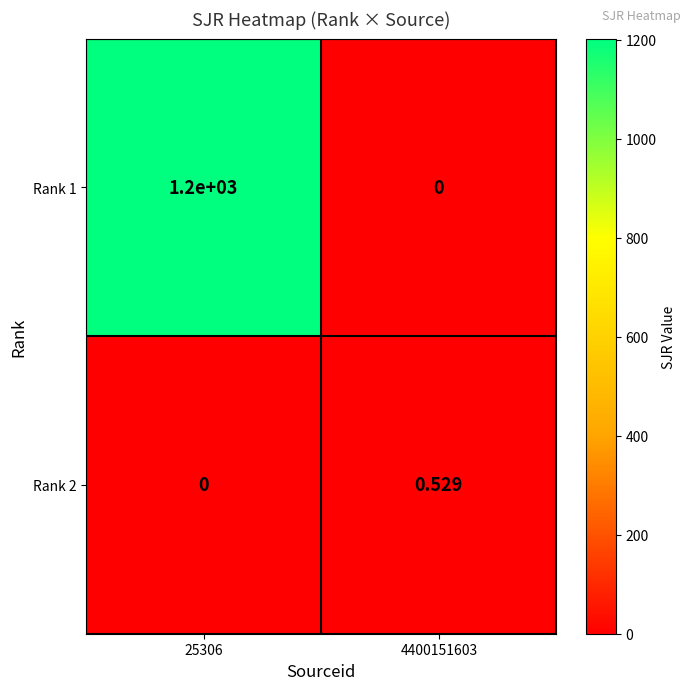

At 25306, list the series in order from largest to smallest.

Rank 1, Rank 2